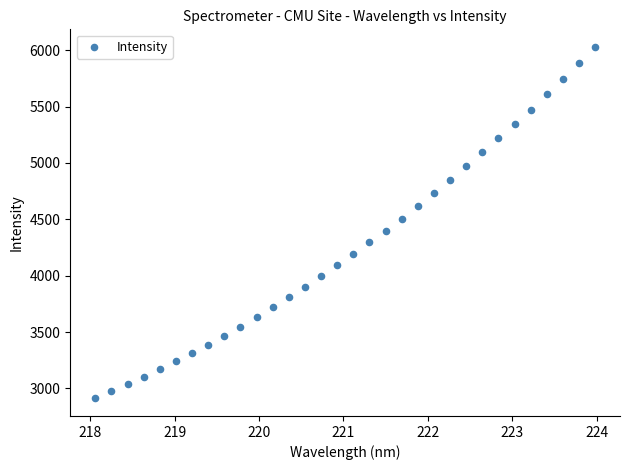

What is the range of Y values (max minus min)?

3117.9